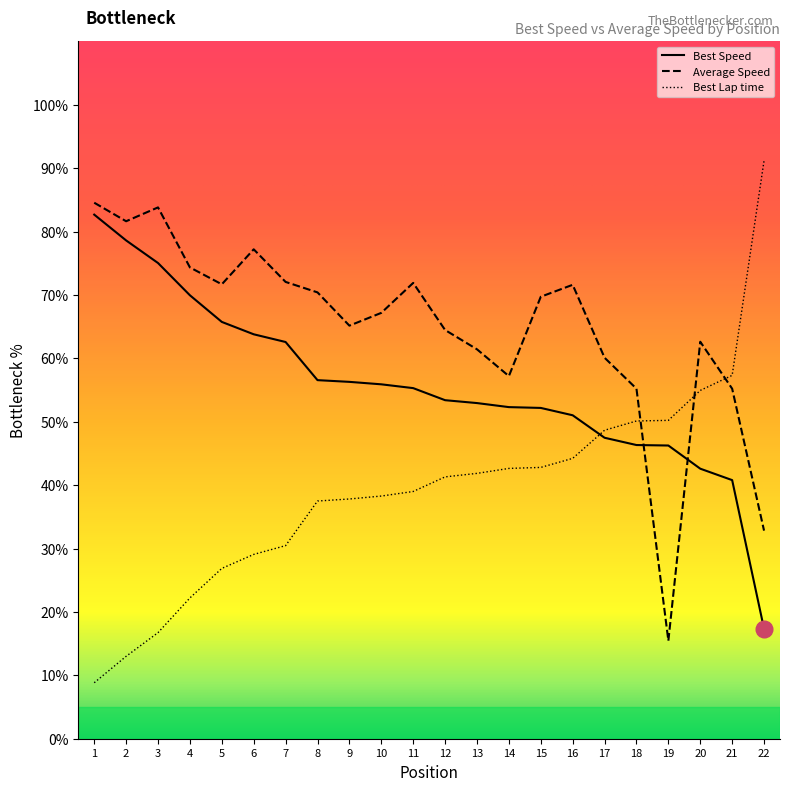

Read the Best Speed value at 1.

82.7